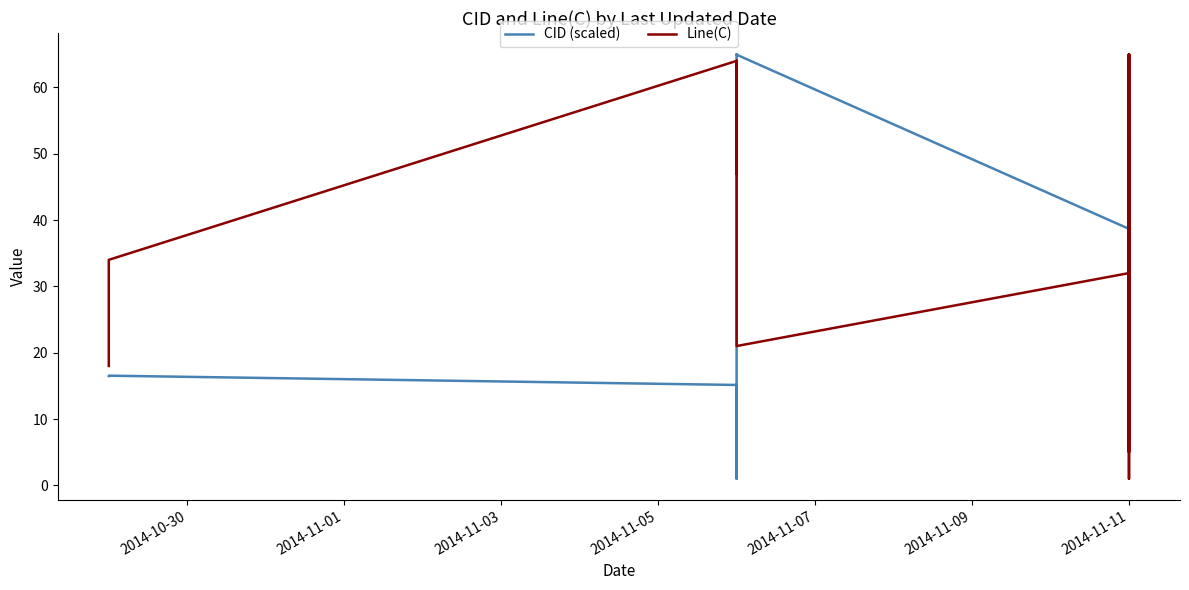

Reading right to left, what are all the values shown in this chart?

CID (scaled): 38.1	57.4	57.3	57.3	57.2	55.4	55.3	55.3	55.2	55.1	53.6	50.4	38.2	38.1	37.9	30.1	28.1	26.3	26.2	38.7	64.9	65.0	14.7	12.6	1.0	15.1	16.5	16.5
Line(C): 7.0	52.0	41.0	4.0	1.0	41.0	19.0	13.0	11.0	65.0	7.0	40.0	52.0	19.0	65.0	42.0	5.0	18.0	17.0	32.0	21.0	45.0	64.0	47.0	64.0	64.0	34.0	18.0